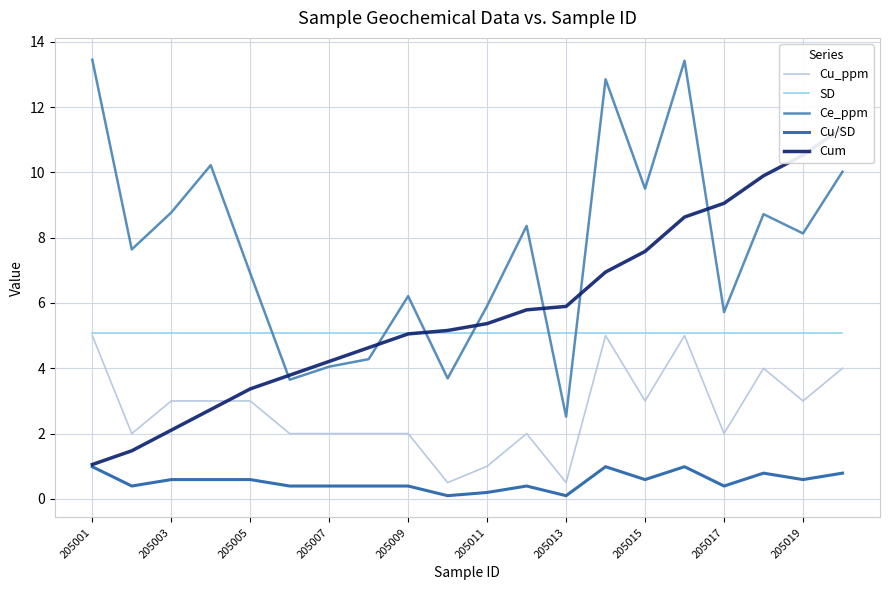

Reading left to right, what are all the values shown in this chart?

Cu_ppm: 5.0	2.0	3.0	3.0	3.0	2.0	2.0	2.0	2.0	0.5	1.0	2.0	0.5	5.0	3.0	5.0	2.0	4.0	3.0	4.0
SD: 5.1	5.1	5.1	5.1	5.1	5.1	5.1	5.1	5.1	5.1	5.1	5.1	5.1	5.1	5.1	5.1	5.1	5.1	5.1	5.1
Ce_ppm: 13.4	7.6	8.8	10.2	6.9	3.6	4.0	4.3	6.2	3.7	5.9	8.4	2.5	12.8	9.5	13.4	5.7	8.7	8.1	10.0
Cu/SD: 1.0	0.4	0.6	0.6	0.6	0.4	0.4	0.4	0.4	0.1	0.2	0.4	0.1	1.0	0.6	1.0	0.4	0.8	0.6	0.8
Cum: 1.1	1.5	2.1	2.7	3.4	3.8	4.2	4.6	5.1	5.2	5.4	5.8	5.9	6.9	7.6	8.6	9.1	9.9	10.5	11.4